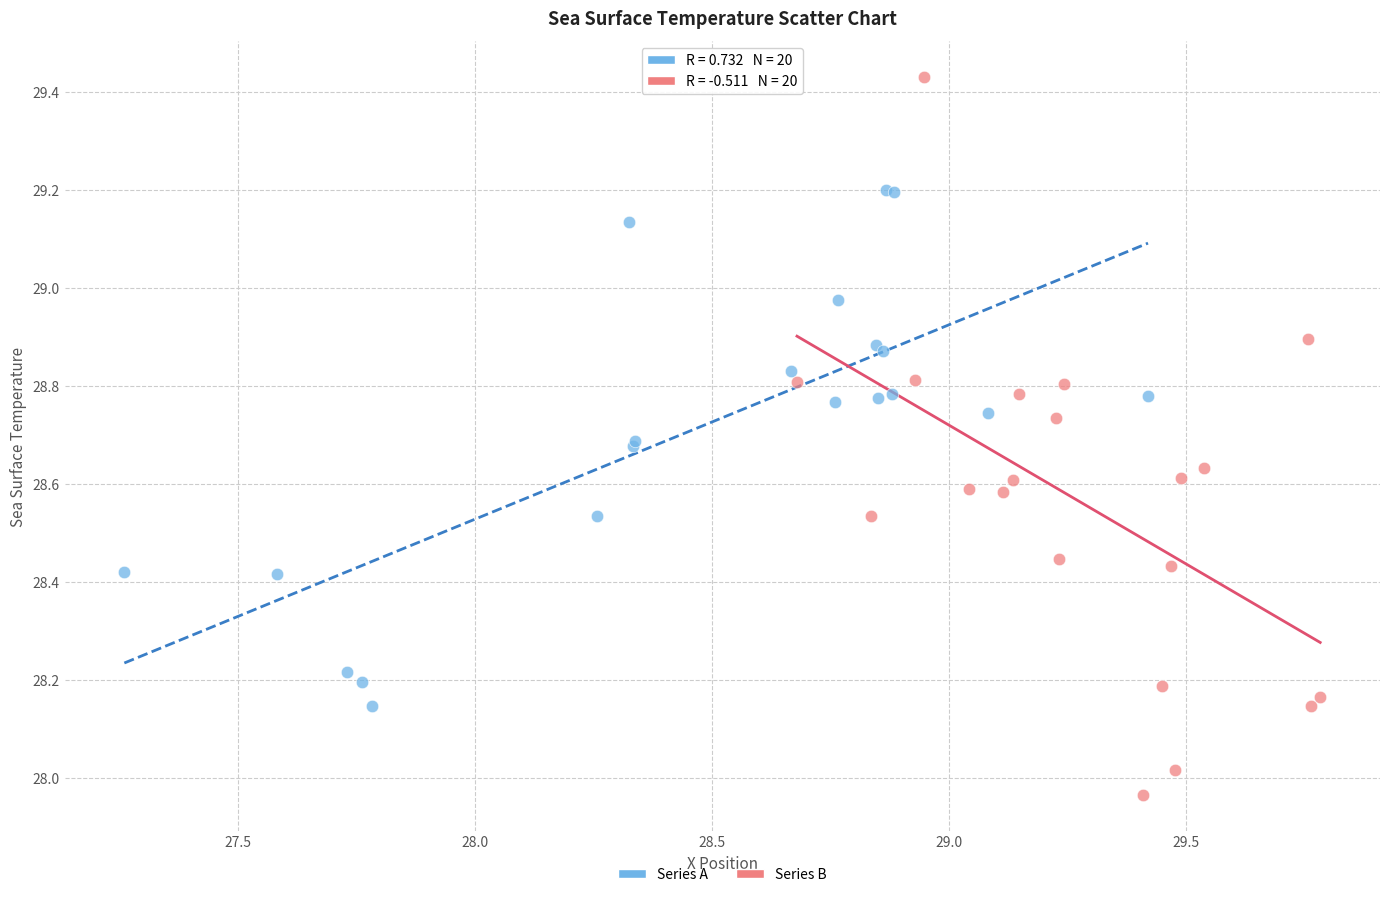

Which series contains the highest Y value?

Series B